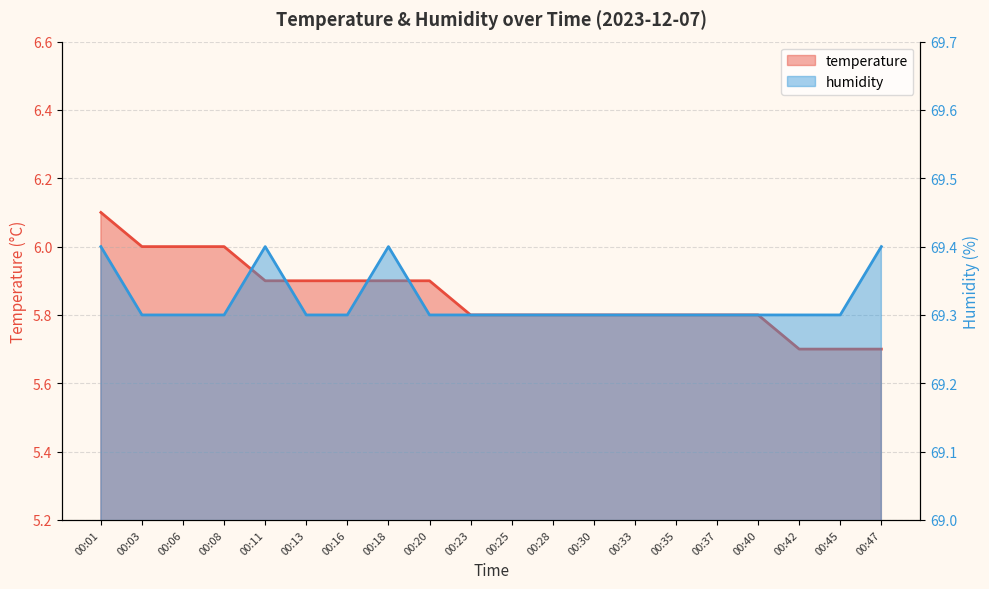

Reading right to left, transcribe all the data shown in this chart.

temperature: 00:47=5.7	00:45=5.7	00:42=5.7	00:40=5.8	00:37=5.8	00:35=5.8	00:33=5.8	00:30=5.8	00:28=5.8	00:25=5.8	00:23=5.8	00:20=5.9	00:18=5.9	00:16=5.9	00:13=5.9	00:11=5.9	00:08=6.0	00:06=6.0	00:03=6.0	00:01=6.1
humidity: 00:47=69.4	00:45=69.3	00:42=69.3	00:40=69.3	00:37=69.3	00:35=69.3	00:33=69.3	00:30=69.3	00:28=69.3	00:25=69.3	00:23=69.3	00:20=69.3	00:18=69.4	00:16=69.3	00:13=69.3	00:11=69.4	00:08=69.3	00:06=69.3	00:03=69.3	00:01=69.4